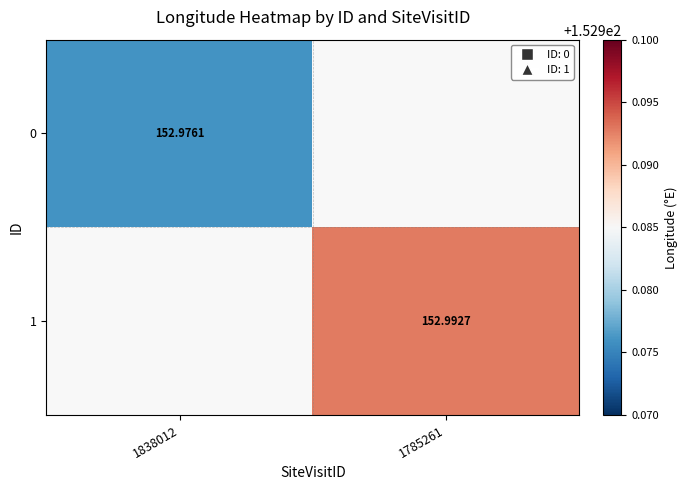

Is the value of 0 at 1838012 greater than the value of 1 at 1785261?

No